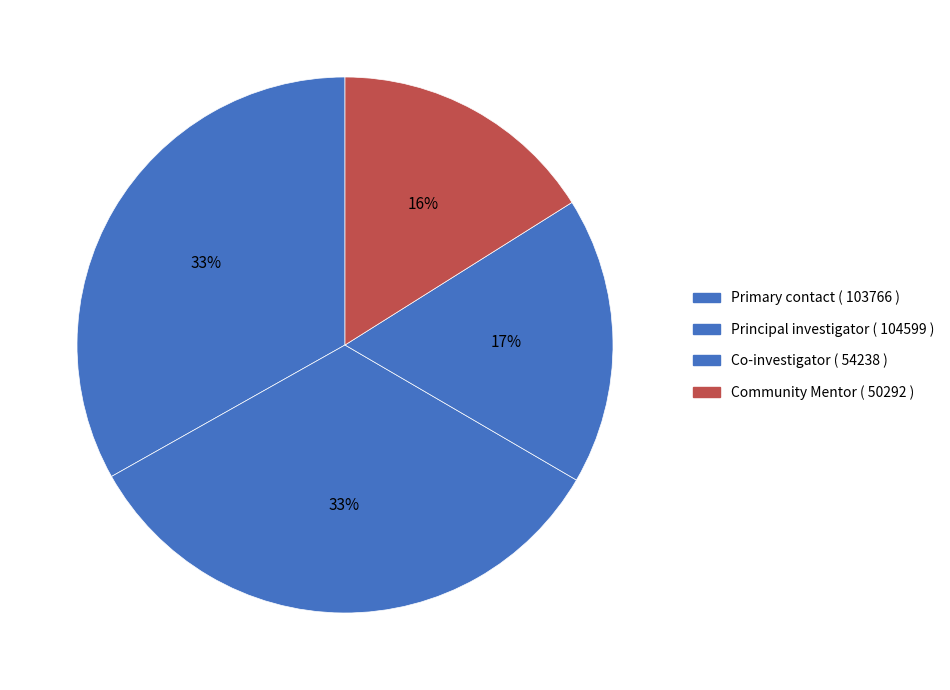

How many segments does this pie chart have?

4